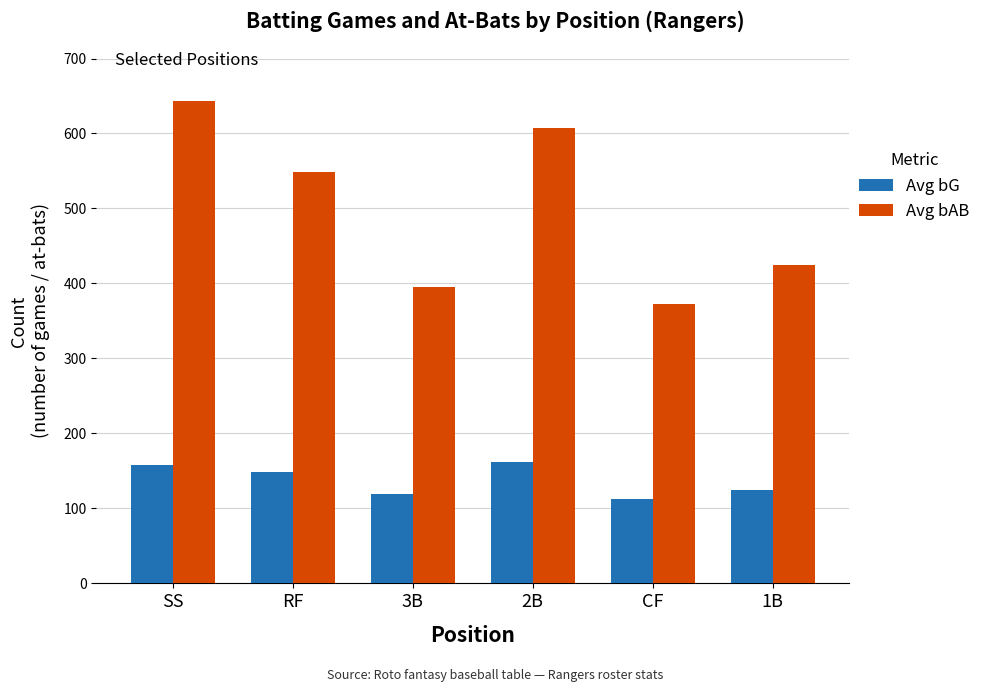

What is the label of the 2nd bar from the right?

CF